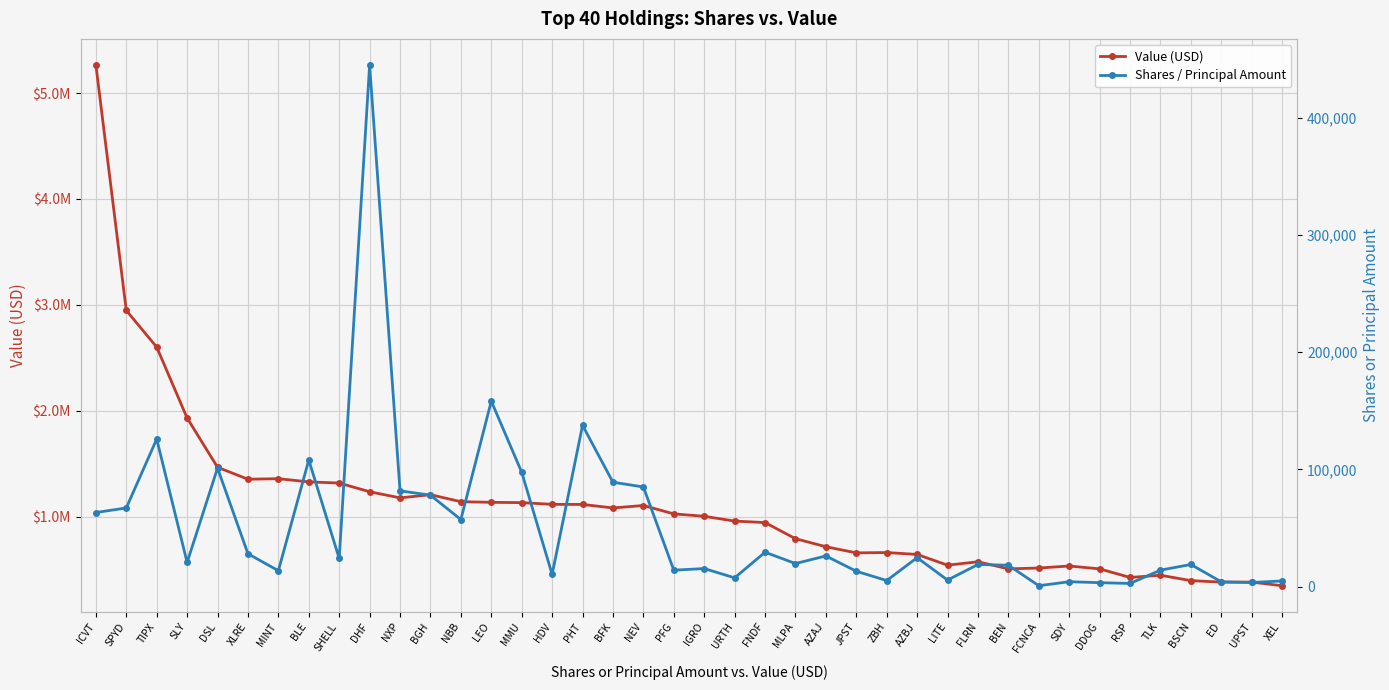

True or false: Value (USD) and Shares / Principal Amount cross at least once.

False